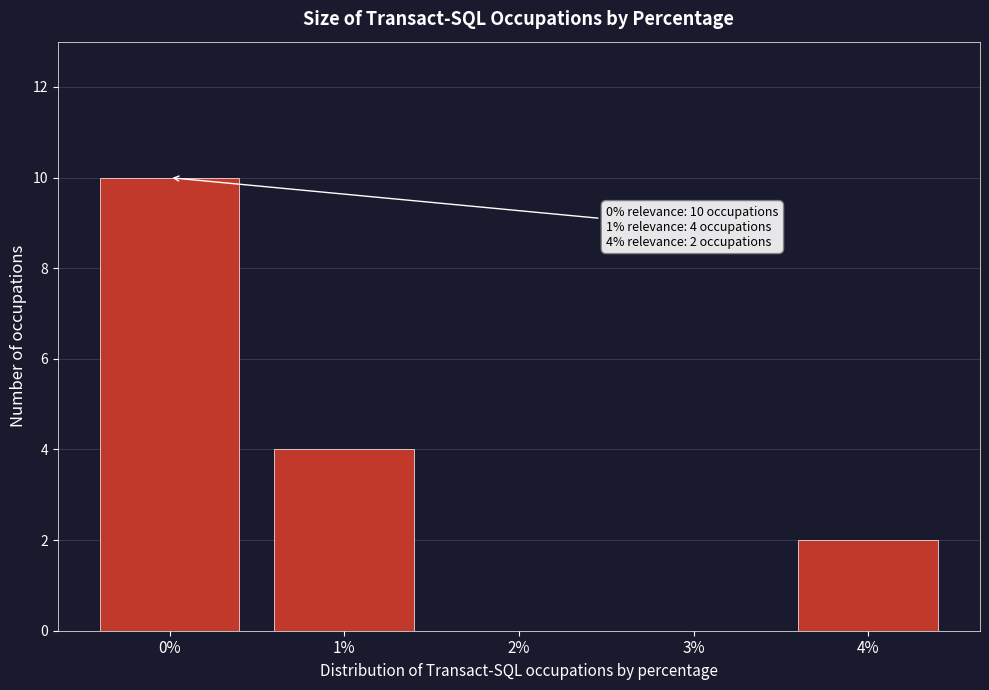

Over which range of the x-axis is the bar tallest?

-0.5 to 0.5